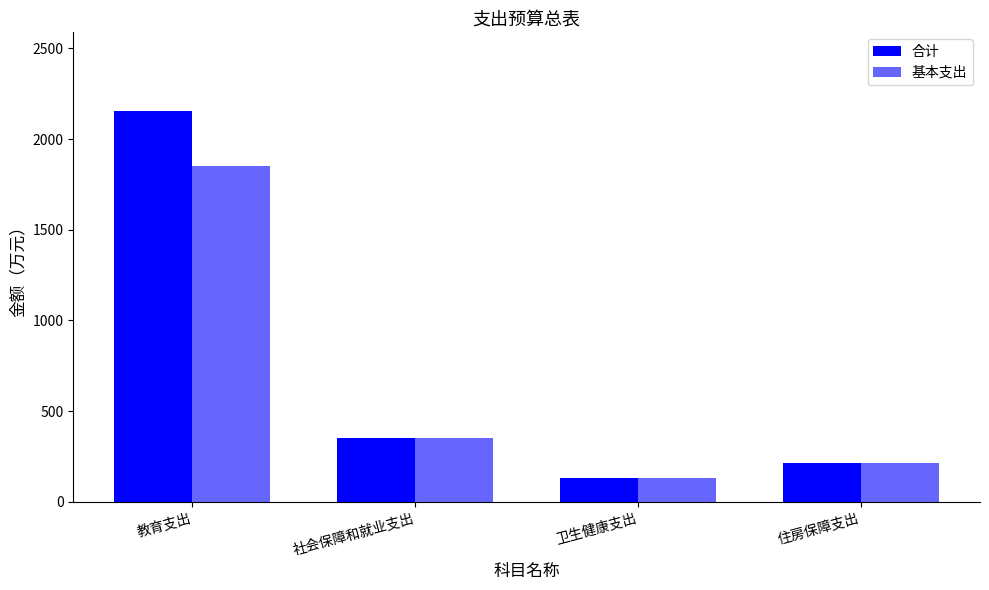

Reading left to right, list all the values displayed in this chart.

合计: 教育支出=2156.9	社会保障和就业支出=353.2	卫生健康支出=130.3	住房保障支出=217.0
基本支出: 教育支出=1849.1	社会保障和就业支出=353.2	卫生健康支出=130.3	住房保障支出=217.0